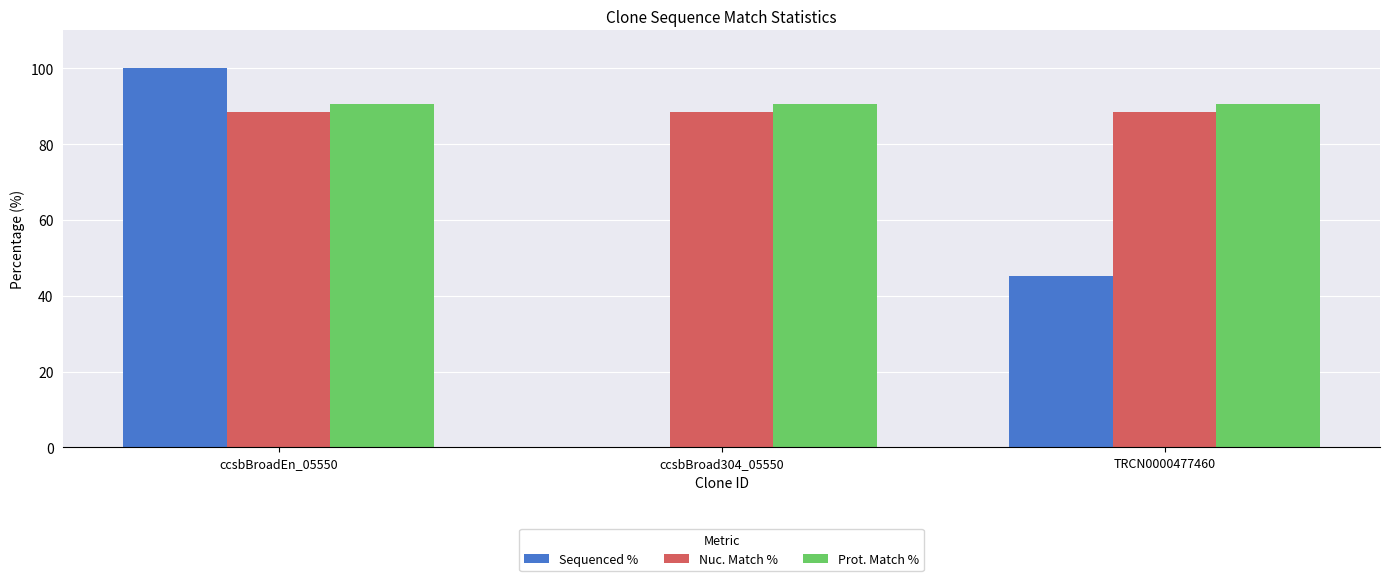

What is the spread (max minus min) of values at ccsbBroadEn_05550?

11.6